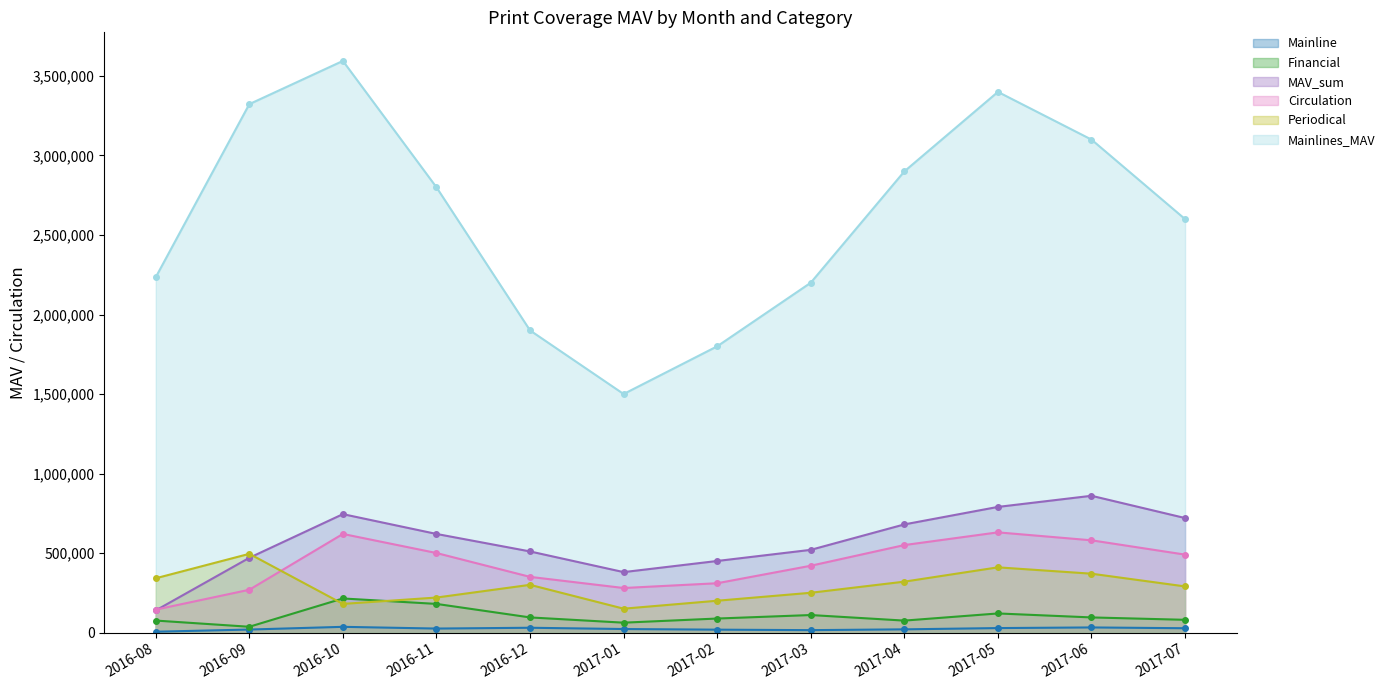

The value of MAV_sum at 2016-11 is 929343. True or false?

False